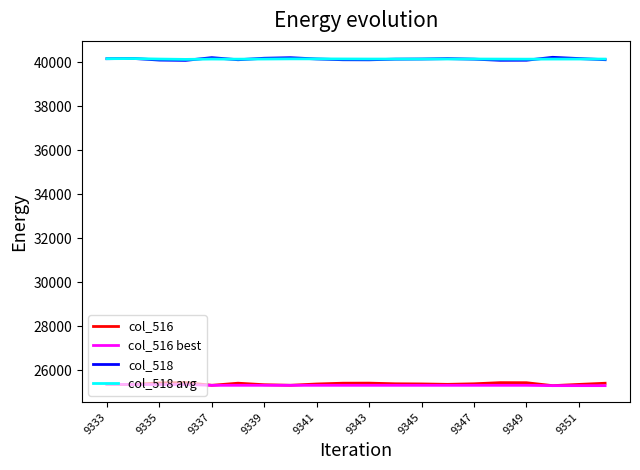

What is the maximum value shown in the chart?

40228.0